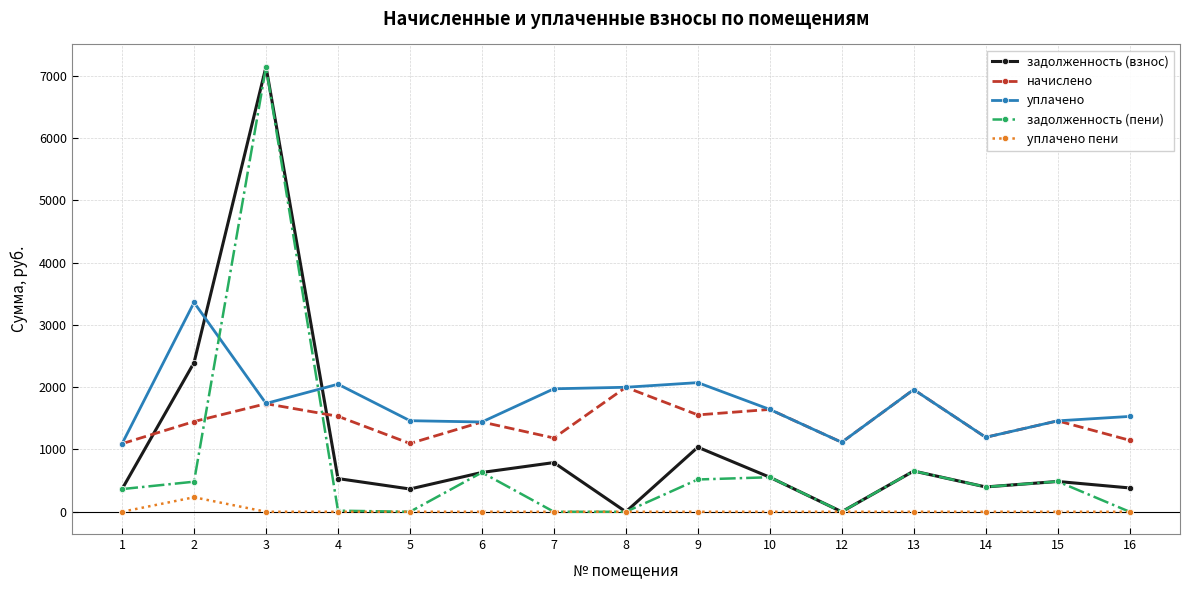

True or false: начислено and уплачено пени intersect in this chart.

False